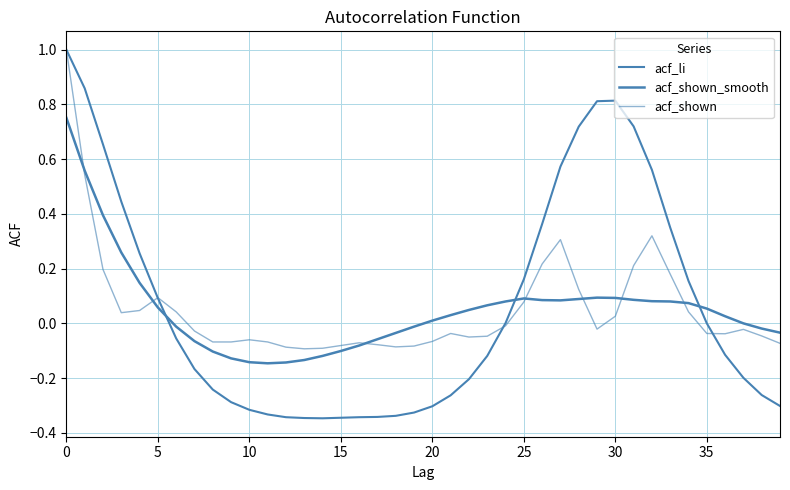

Which series has the largest total across all categories?

acf_li